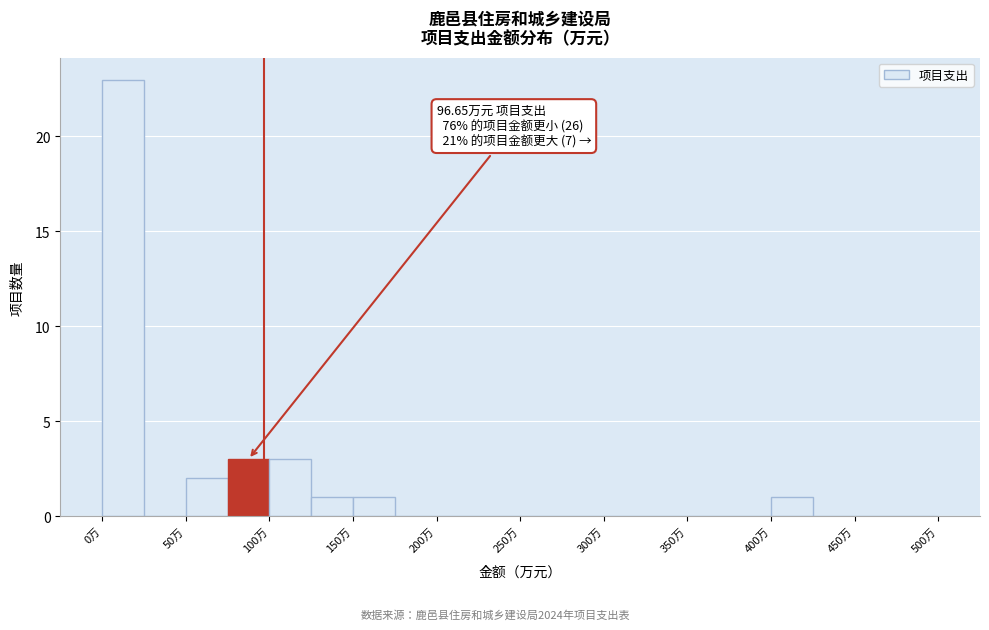

Over which range of the x-axis is the bar tallest?

0 to 25